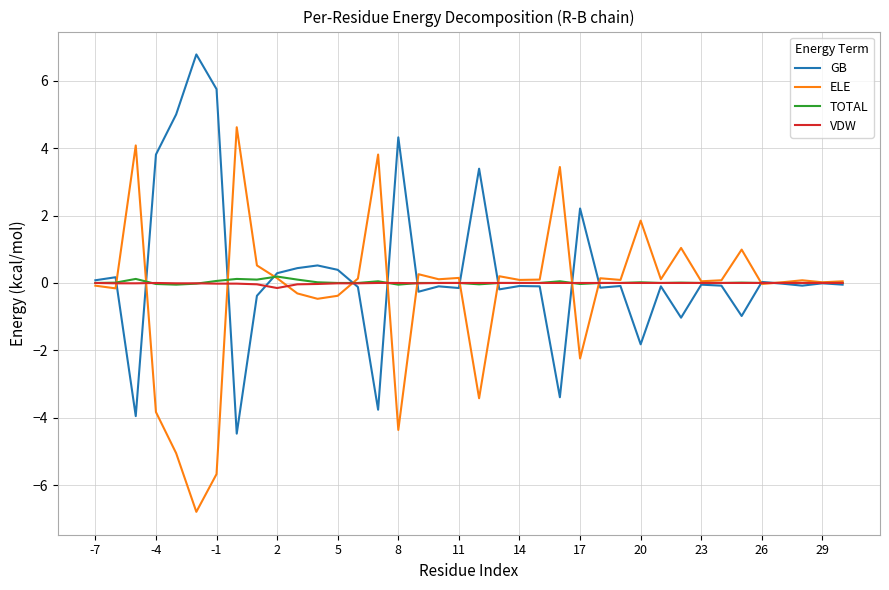

What is the minimum value for ELE?

-6.8